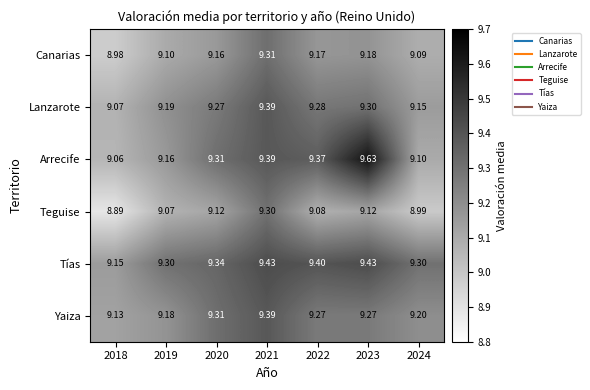

Between 2021 and 2023, which series saw the biggest shift?

Arrecife